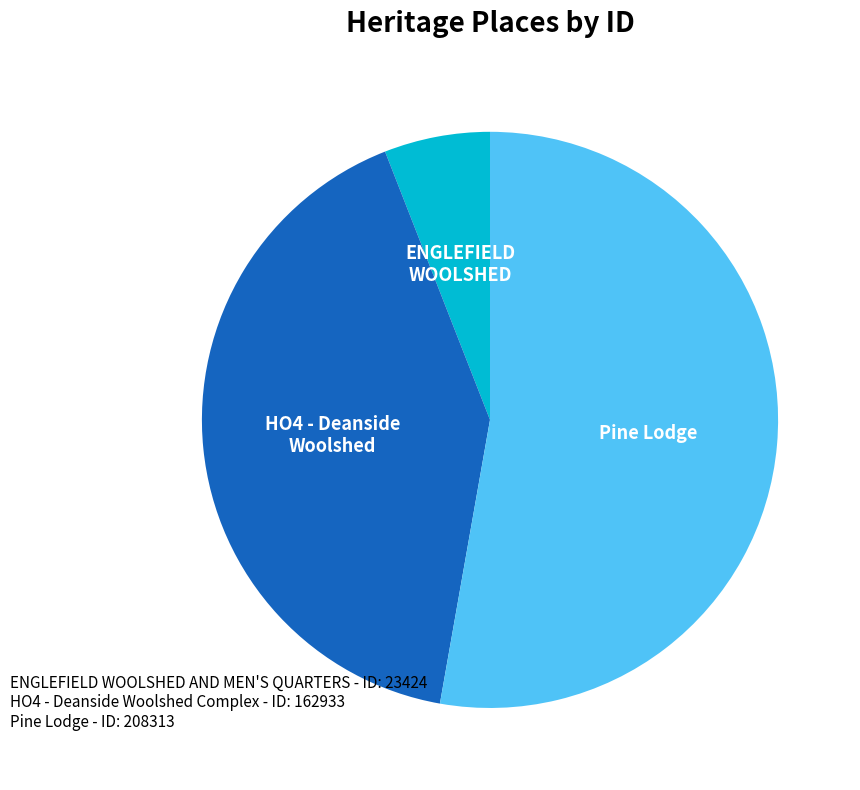

Rank the categories by value from lowest to highest.

ENGLEFIELD WOOLSHED, HO4 - Deanside Woolshed, Pine Lodge